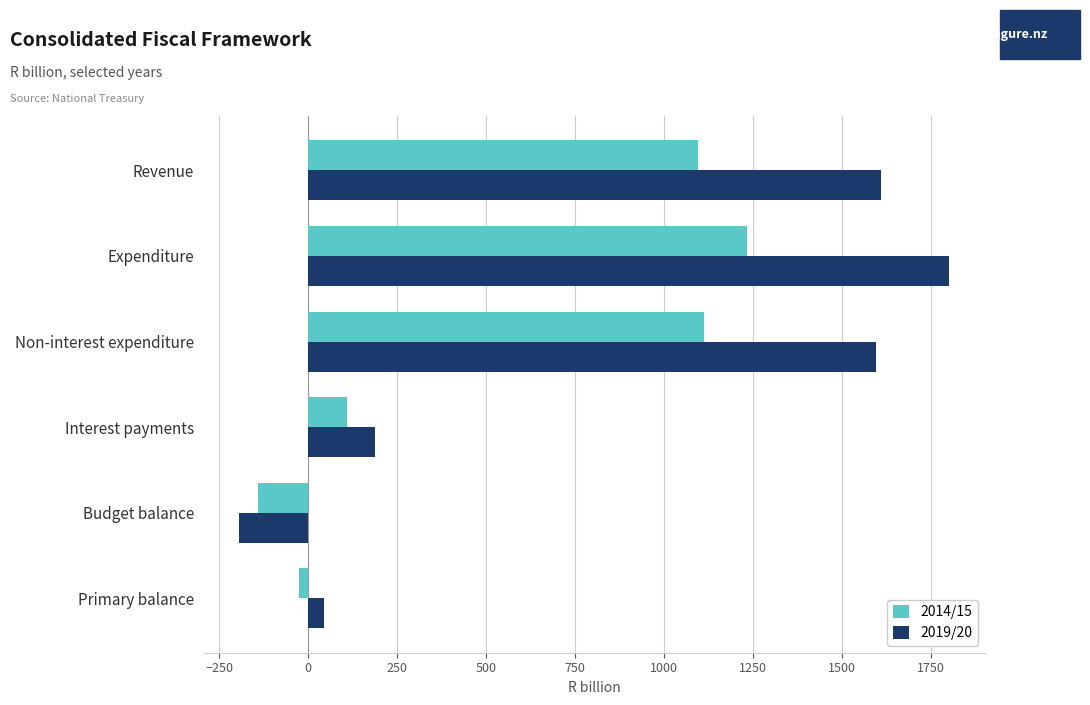

Where is 2014/15 nearest to the value 547?

Interest payments